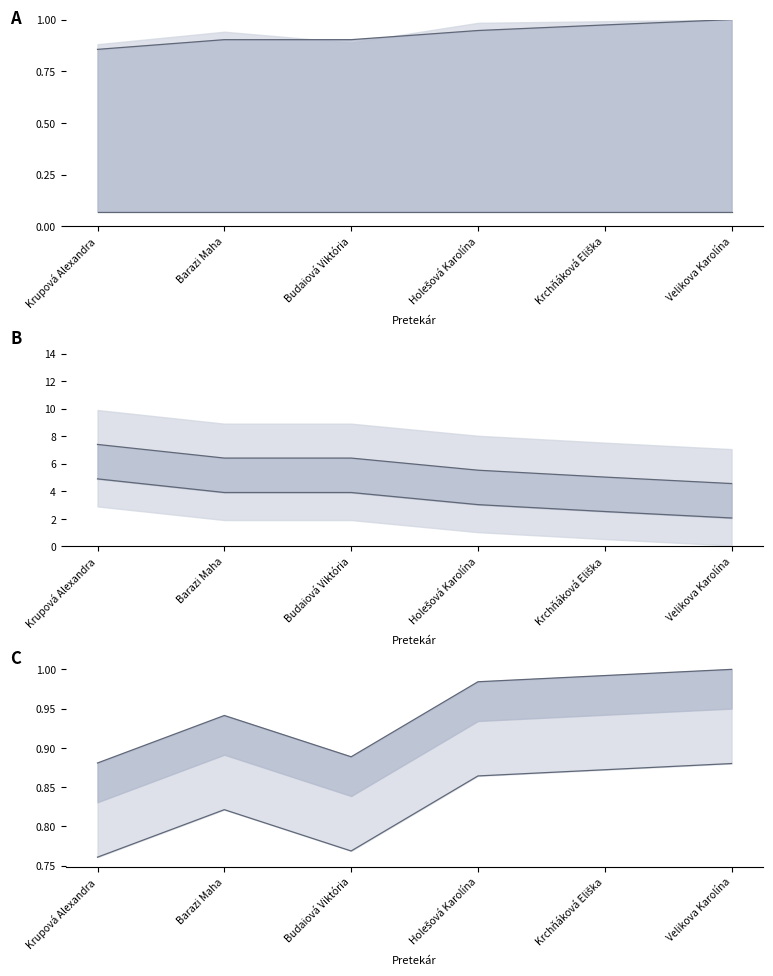

What are all the series names shown in the legend?

Výkon, Vietor, Body, Body lower, PB, SB lower